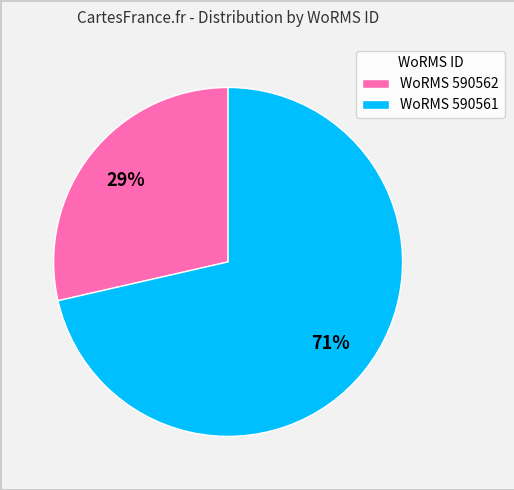

What is the majority slice?

WoRMS 590561